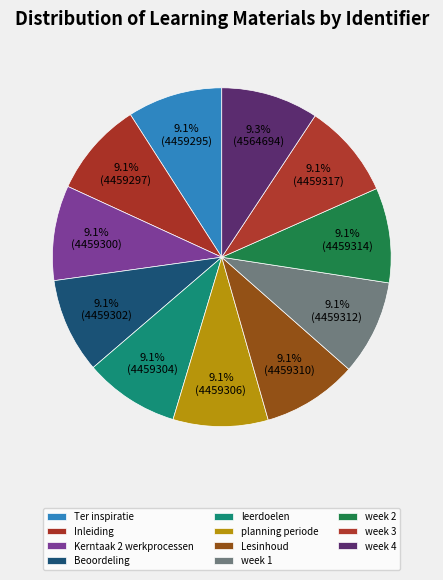

How many segments does this pie chart have?

11